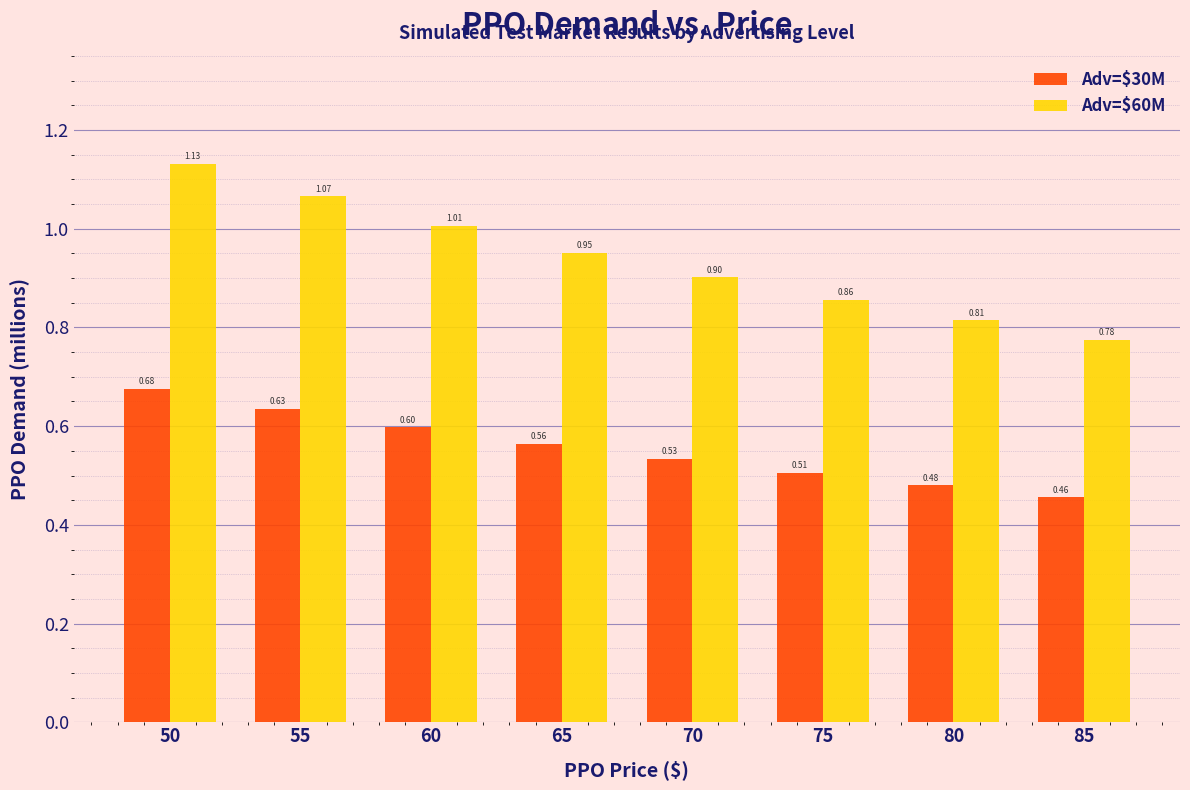

Which category has the highest value in the Adv=$60M series?

50